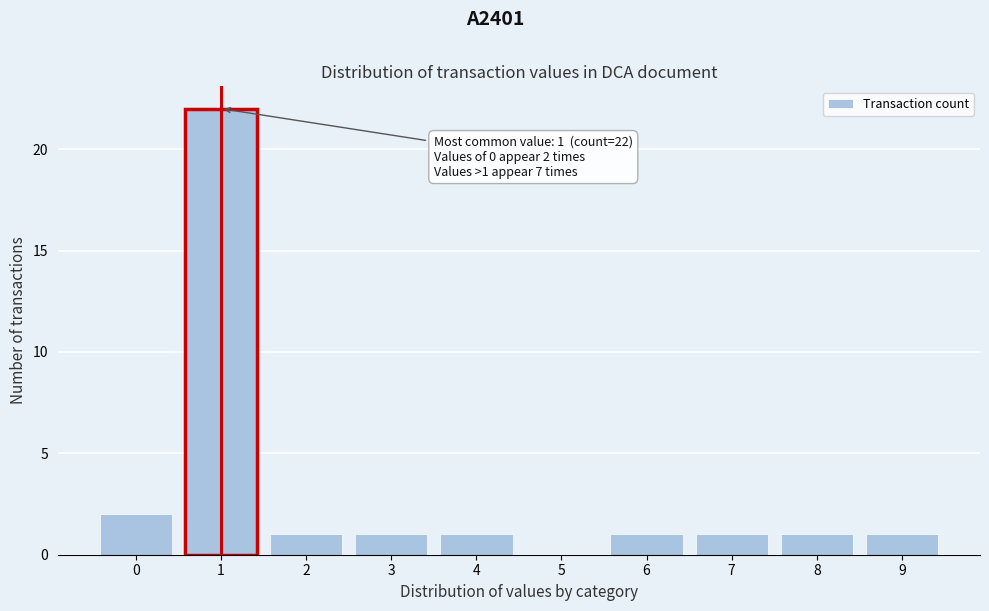

Over which range of the x-axis is the bar tallest?

0.5 to 1.5